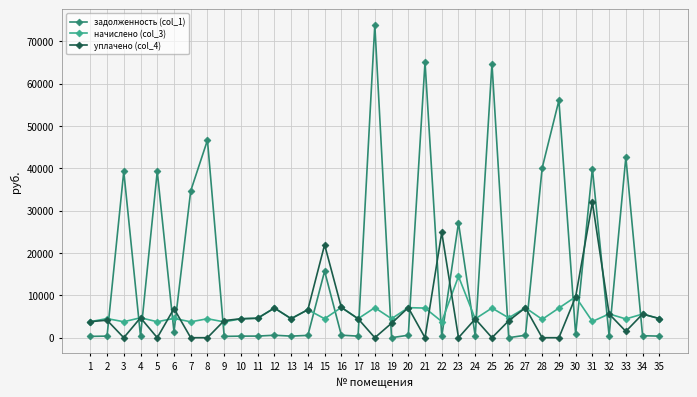

What is the difference between the начислено (col_3) values at 19 and 32?

1125.7